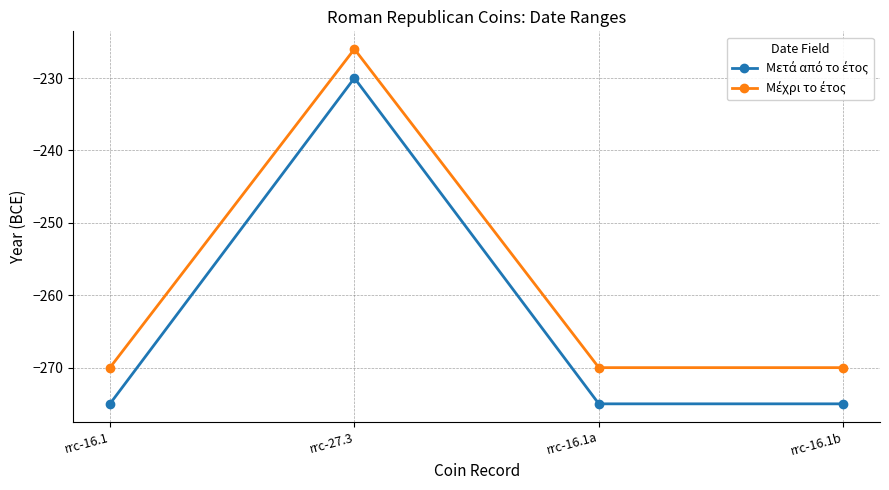

At which category is the sum across all series the highest?

rrc-27.3